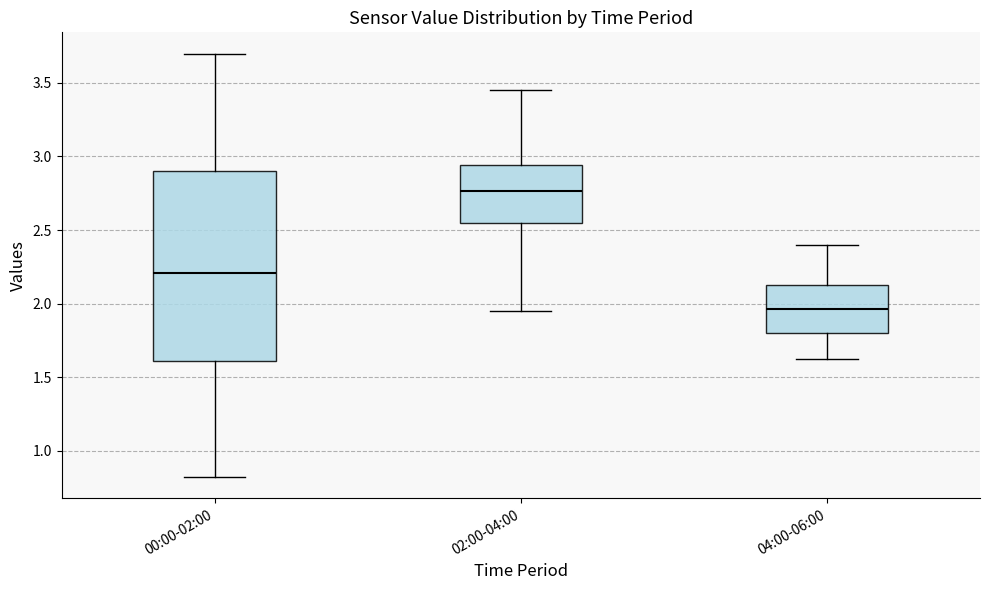

Comparing the boxes themselves (not the whiskers), which one is the tallest?

00:00-02:00